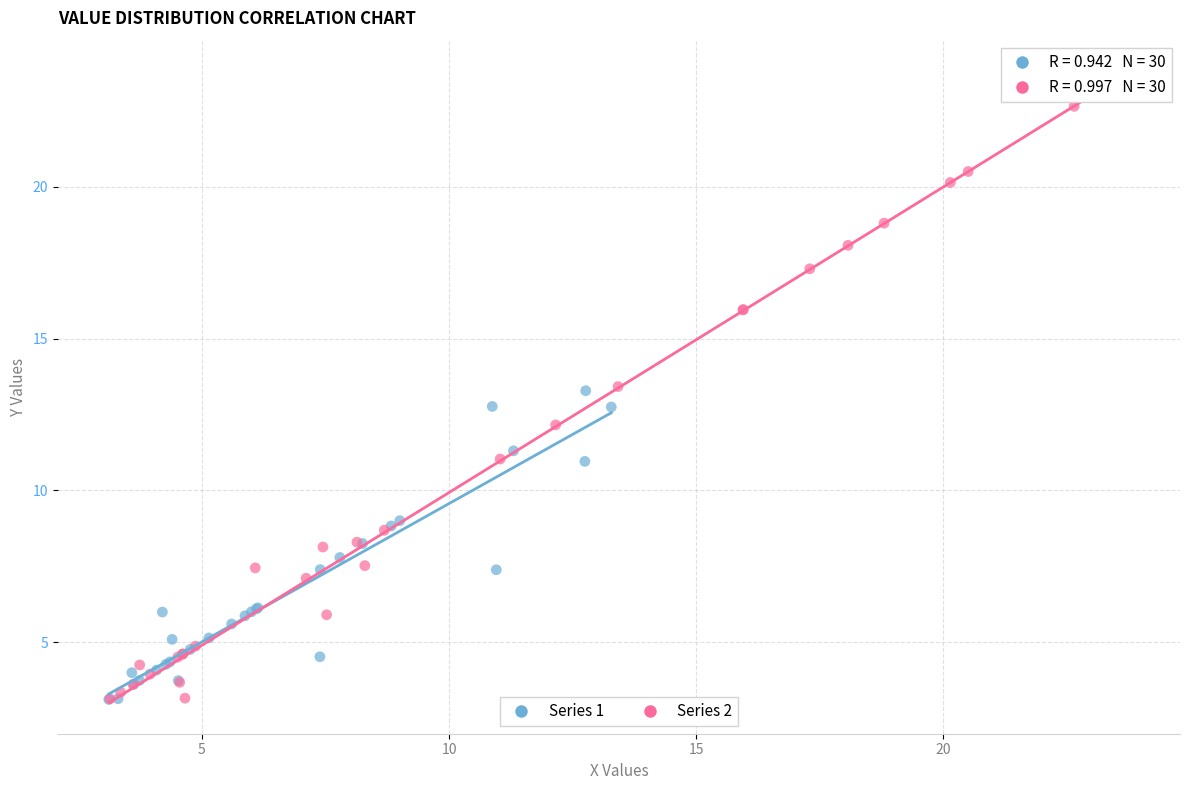

Which series has the widest spread of Y values?

Series 2